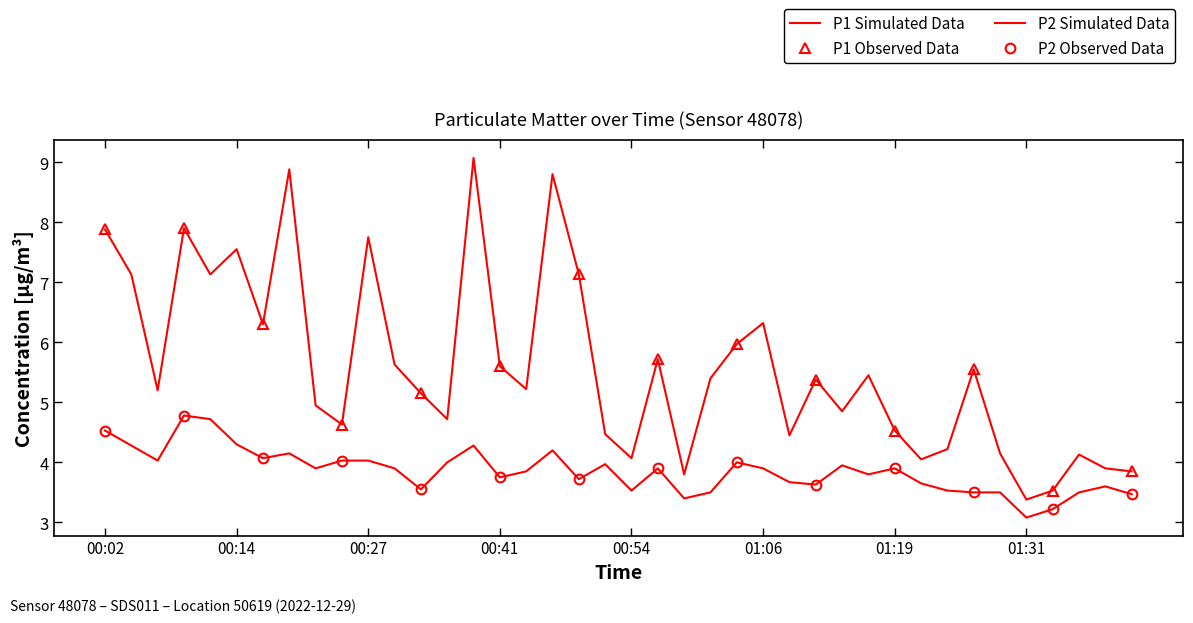

What is the sum of the P2 values at 01:21 and 01:26?

7.2